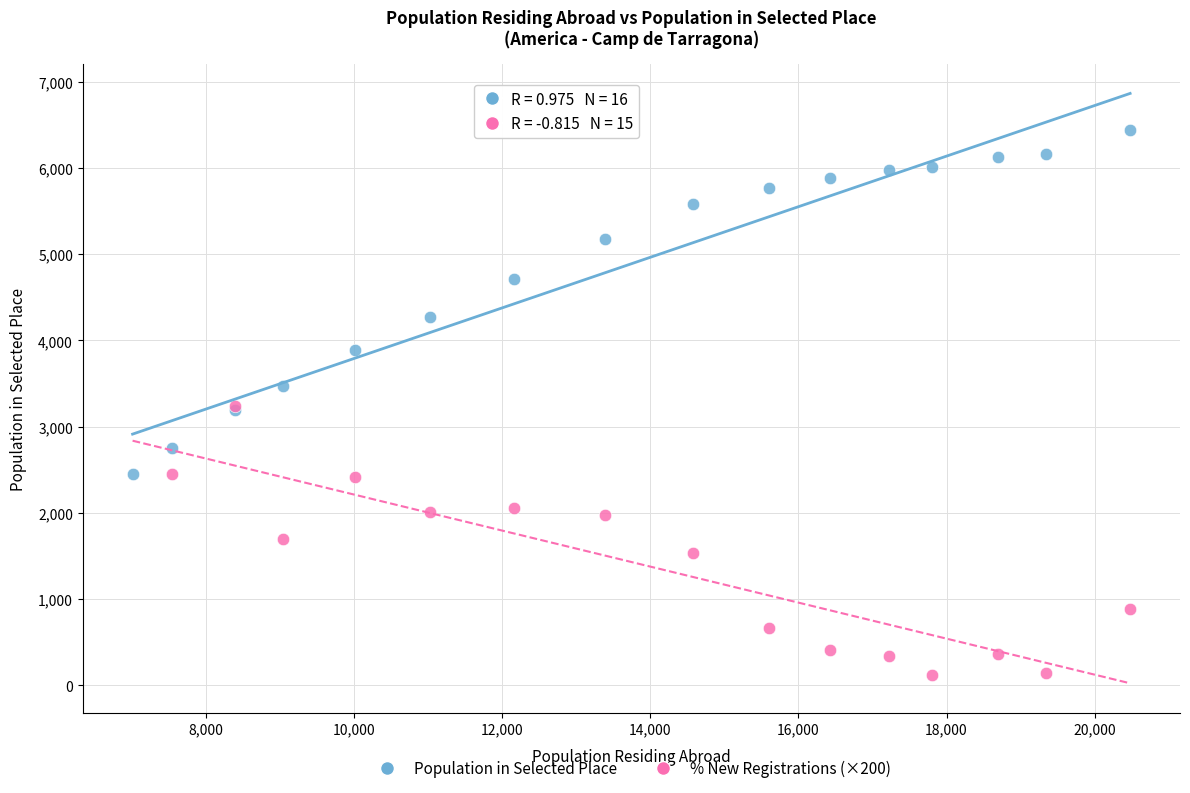

Which series reaches the maximum Y coordinate?

Population in Selected Place